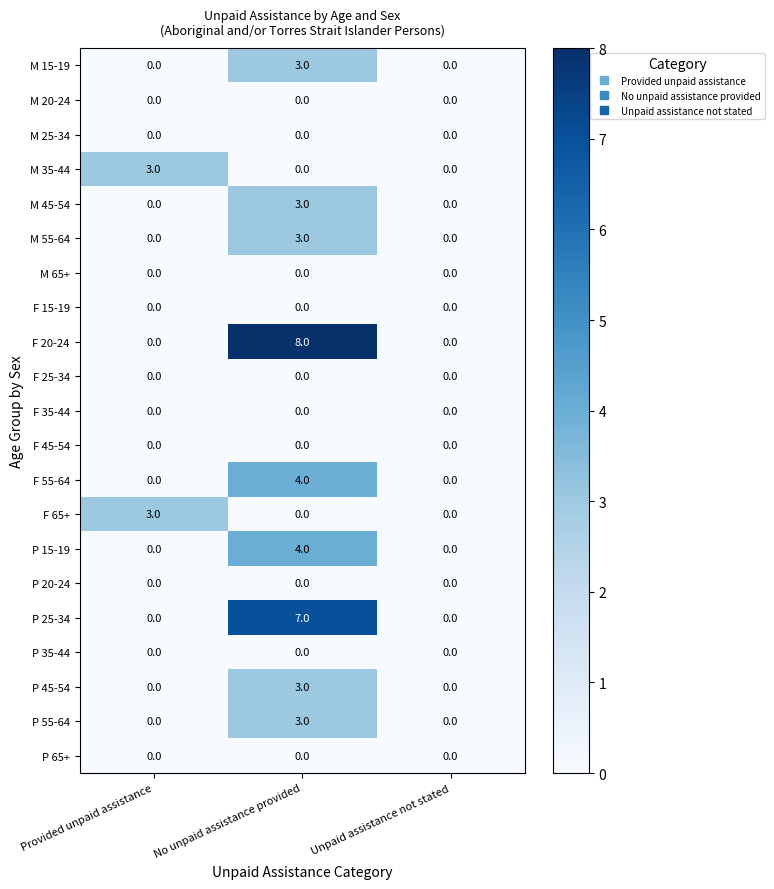

The value of M 15-19 at Unpaid assistance not stated is 0. True or false?

True